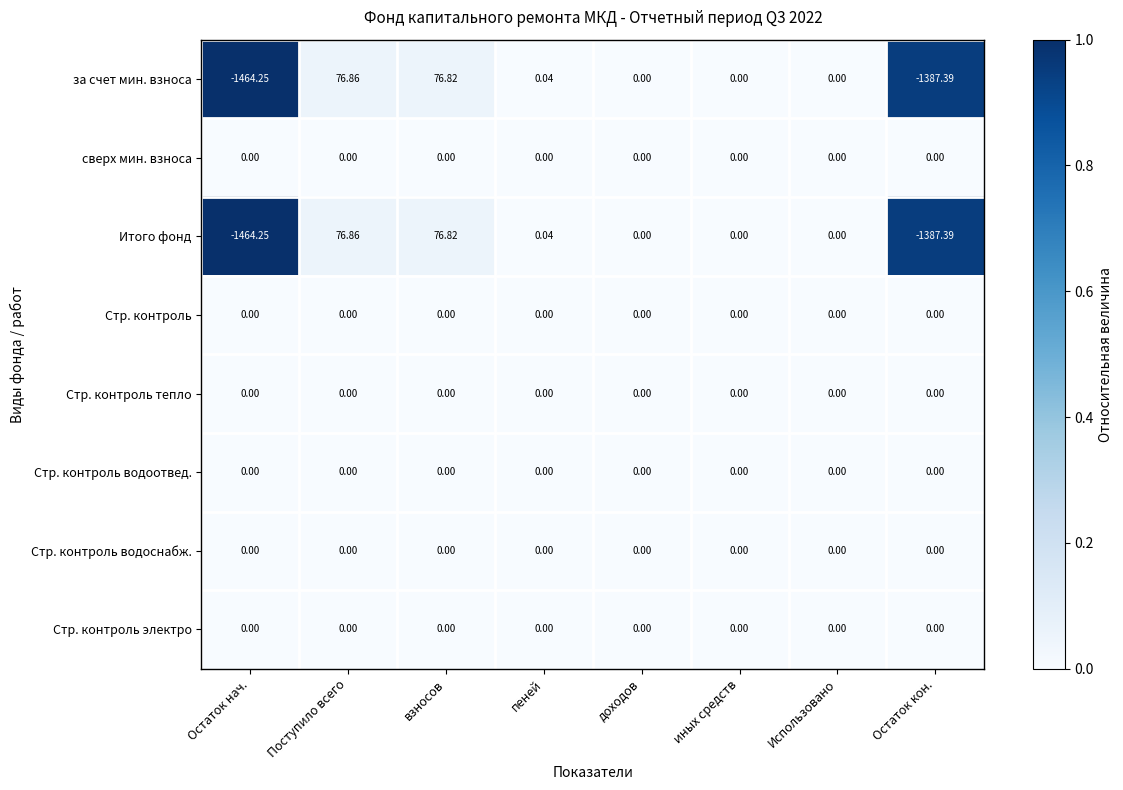

Which category has the highest value across all series?

Поступило всего